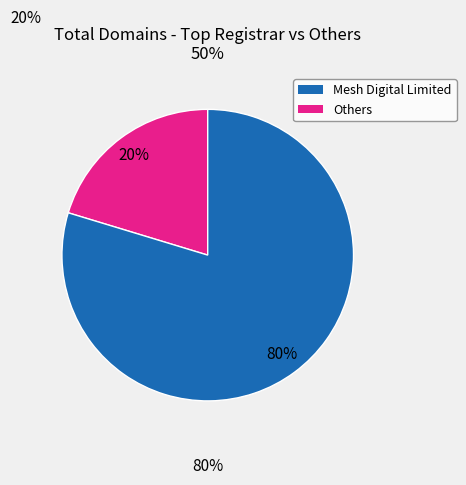

To the nearest percent, what is the average slice percentage?

50%